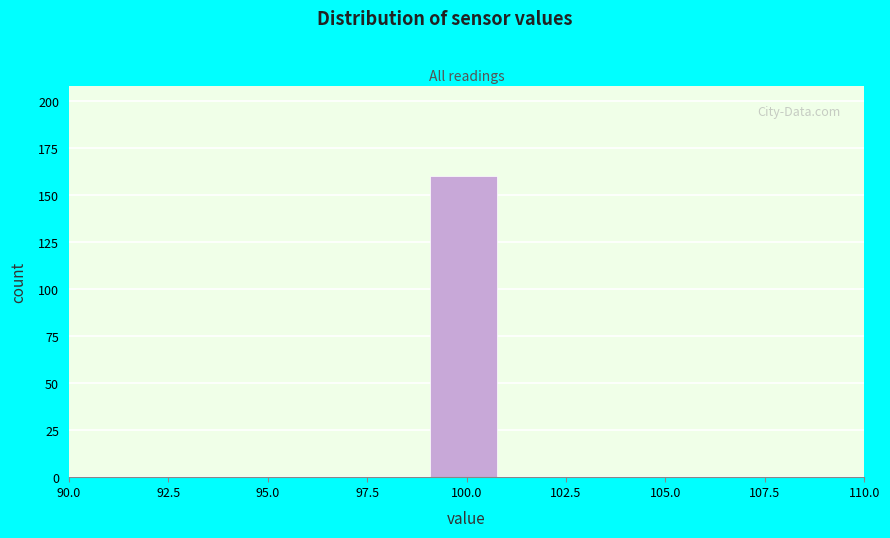

Read against the x-axis, roughly where is the centre of the tallest bar?

100.0